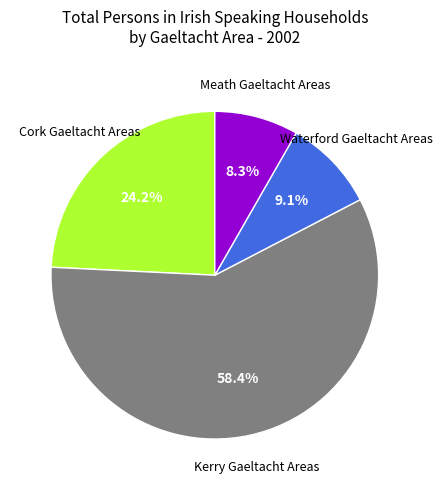

Is there any slice that represents more than half of the pie?

Yes